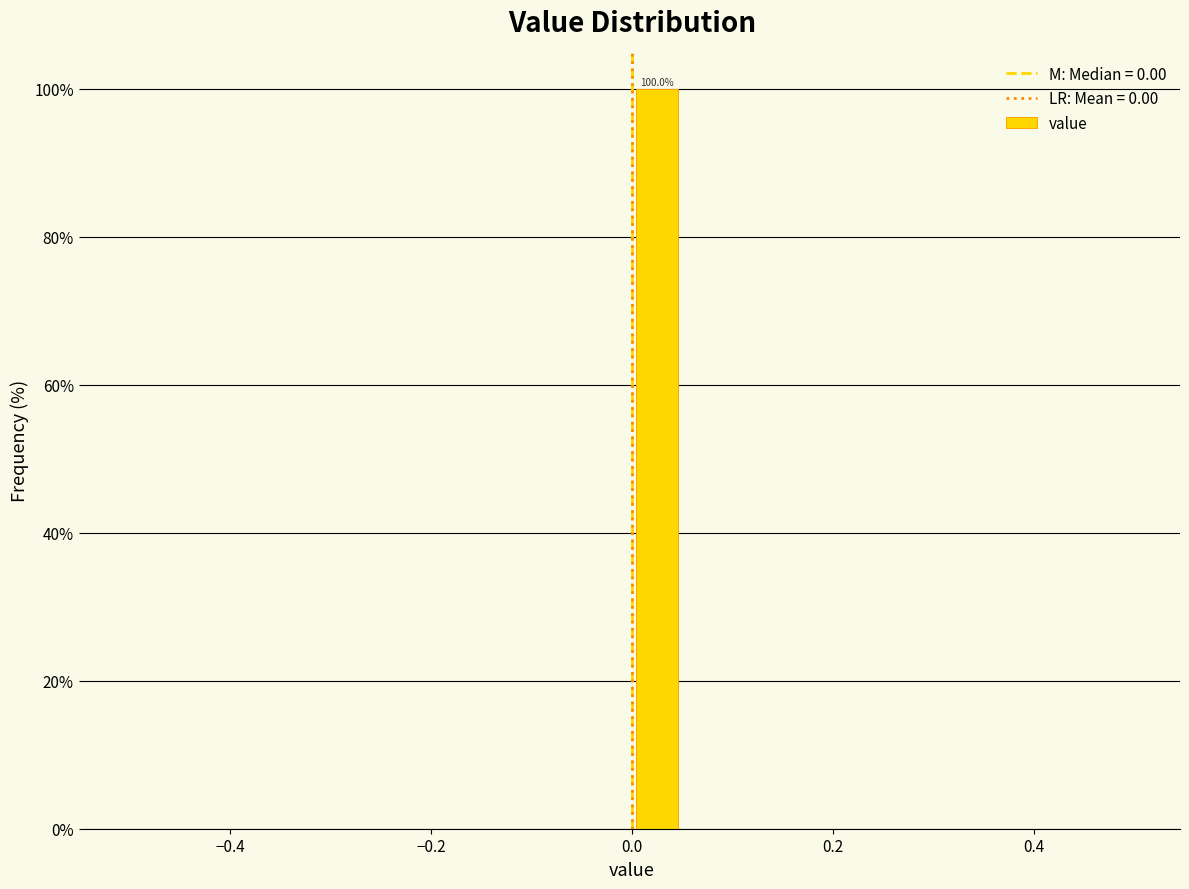

Read against the x-axis, roughly where is the centre of the tallest bar?

0.02